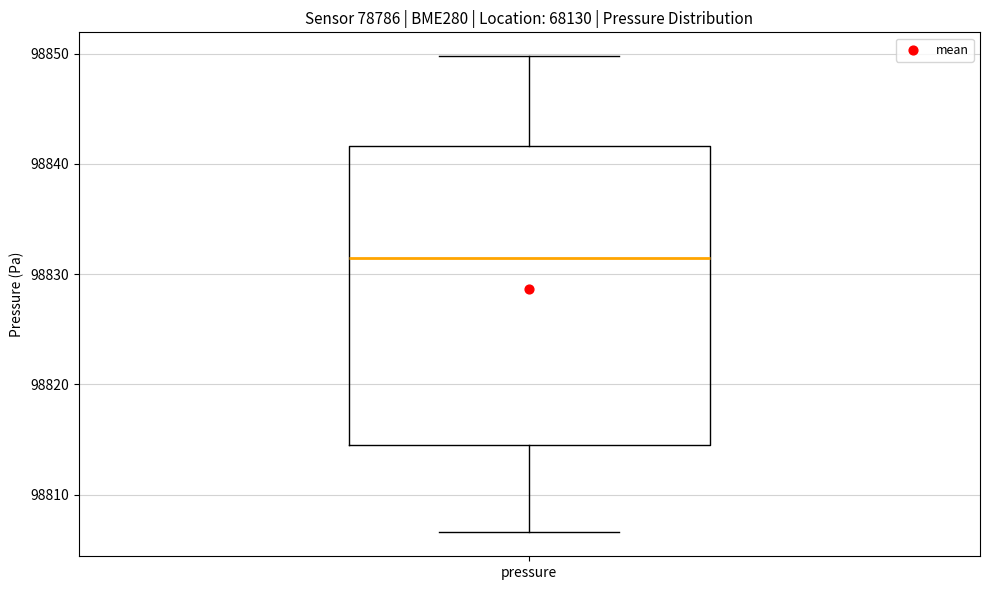

Where does the lower whisker of the box for pressure end on the y-axis? The values are not printed on the chart, so give them approximately, as read against the axis.

98807